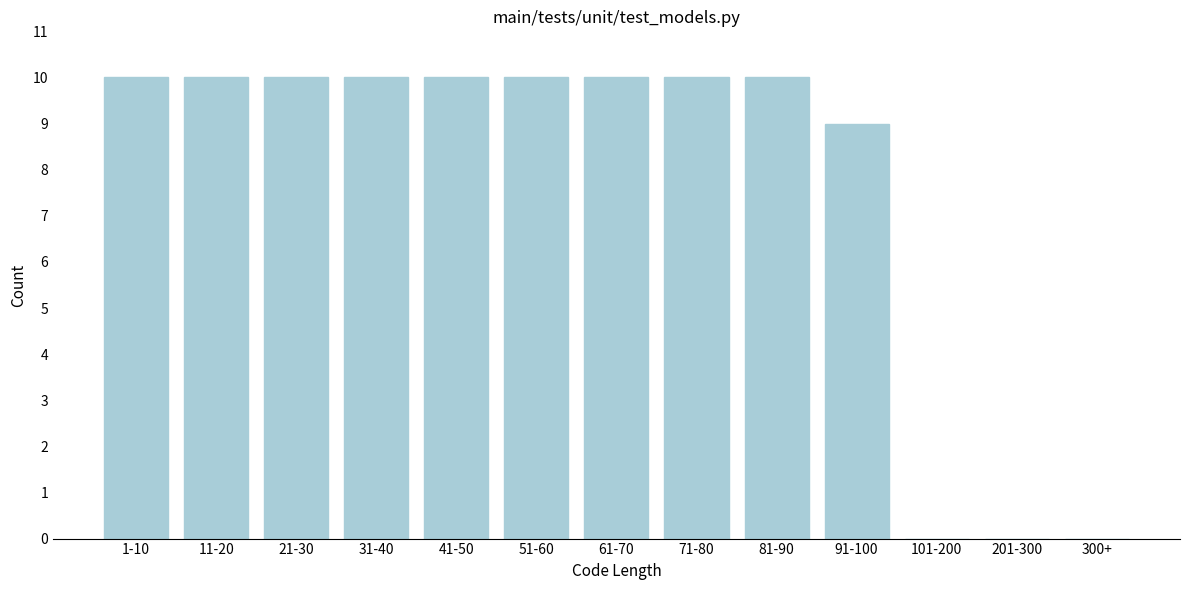

Reading left to right, transcribe all the data shown in this chart.

1-10=10	11-20=10	21-30=10	31-40=10	41-50=10	51-60=10	61-70=10	71-80=10	81-90=10	91-100=9	101-200=0	201-300=0	300+=0